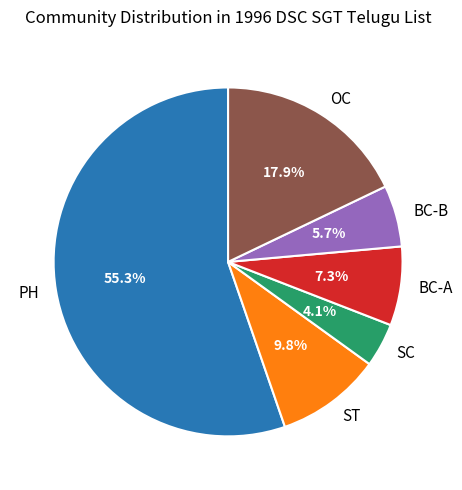

What is the majority slice?

PH